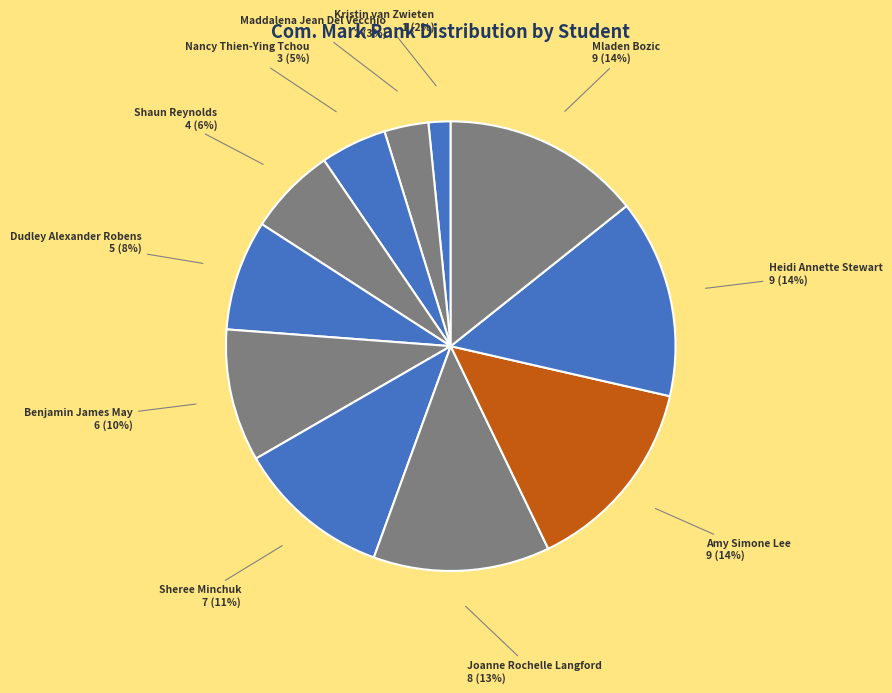

What is the smallest slice in the pie chart?

Kristin van Zwieten